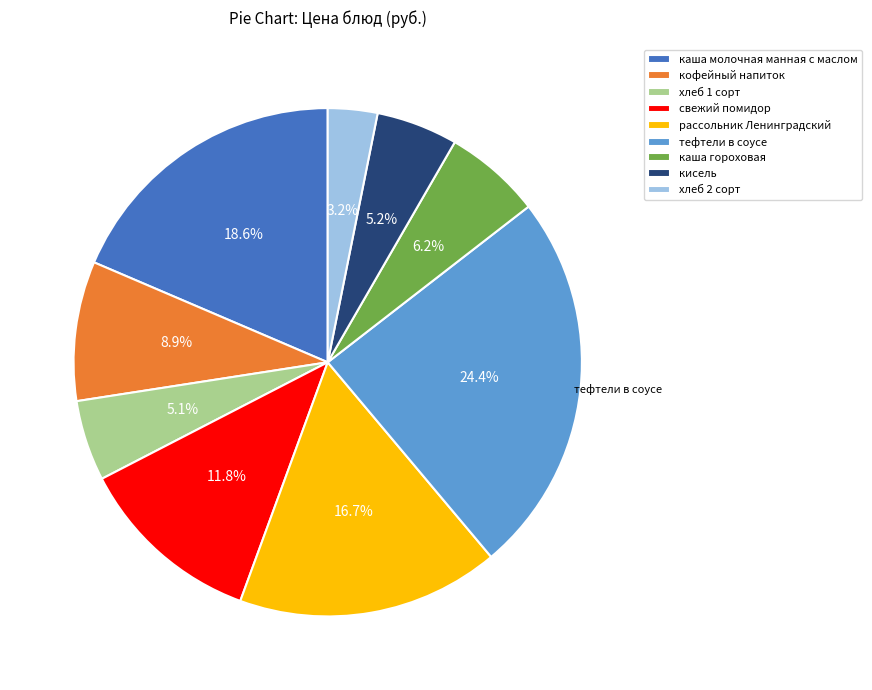

Which category has the smallest portion of the pie?

хлеб 2 сорт